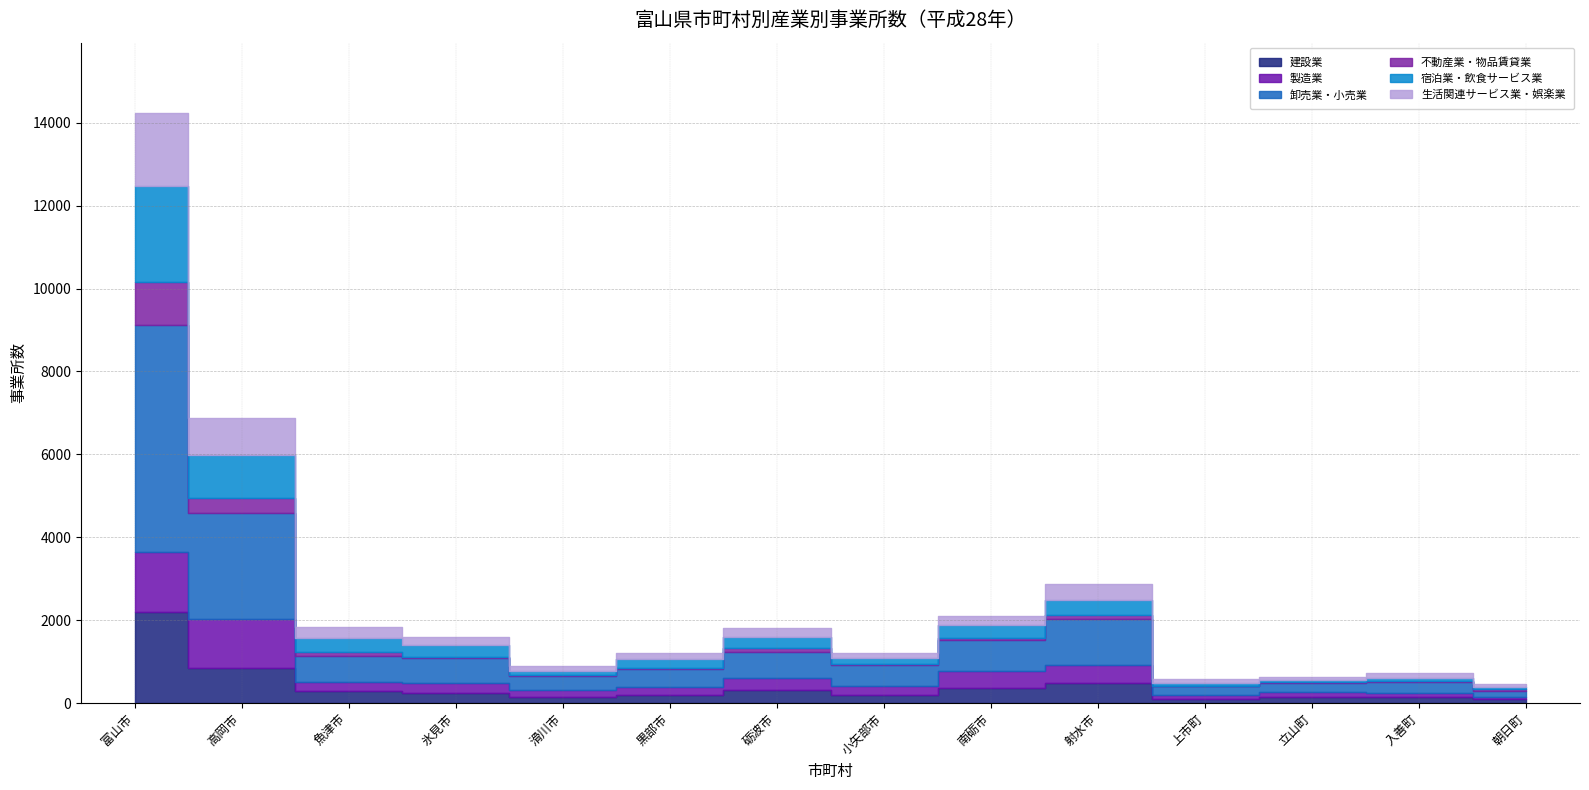

At 氷見市, list the series in order from largest to smallest.

卸売業・小売業, 宿泊業・飲食サービス業, 製造業, 建設業, 生活関連サービス業・娯楽業, 不動産業・物品賃貸業